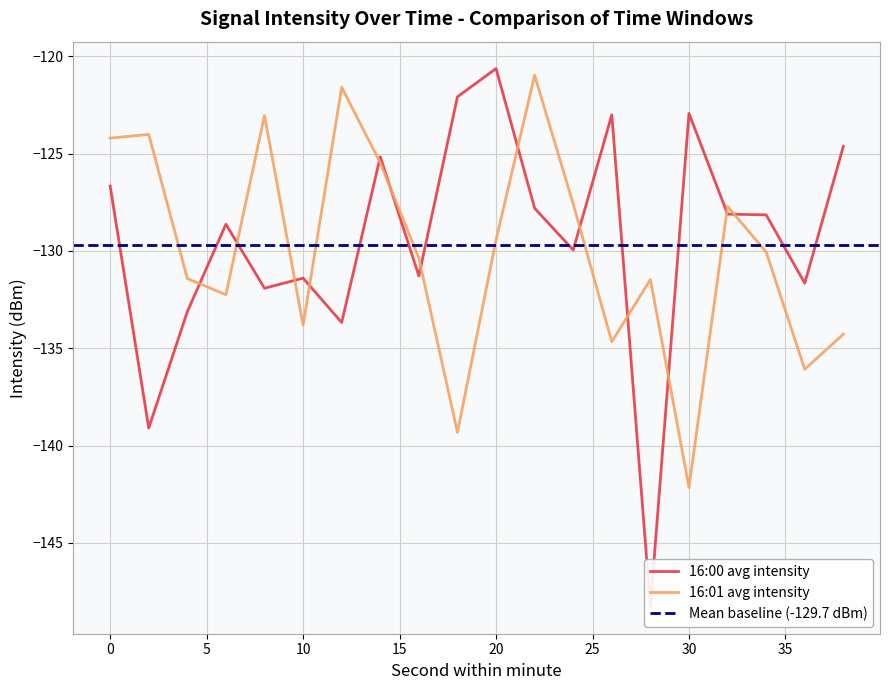

Is it true that 16:00 avg intensity equals -176.9 at 32?

False